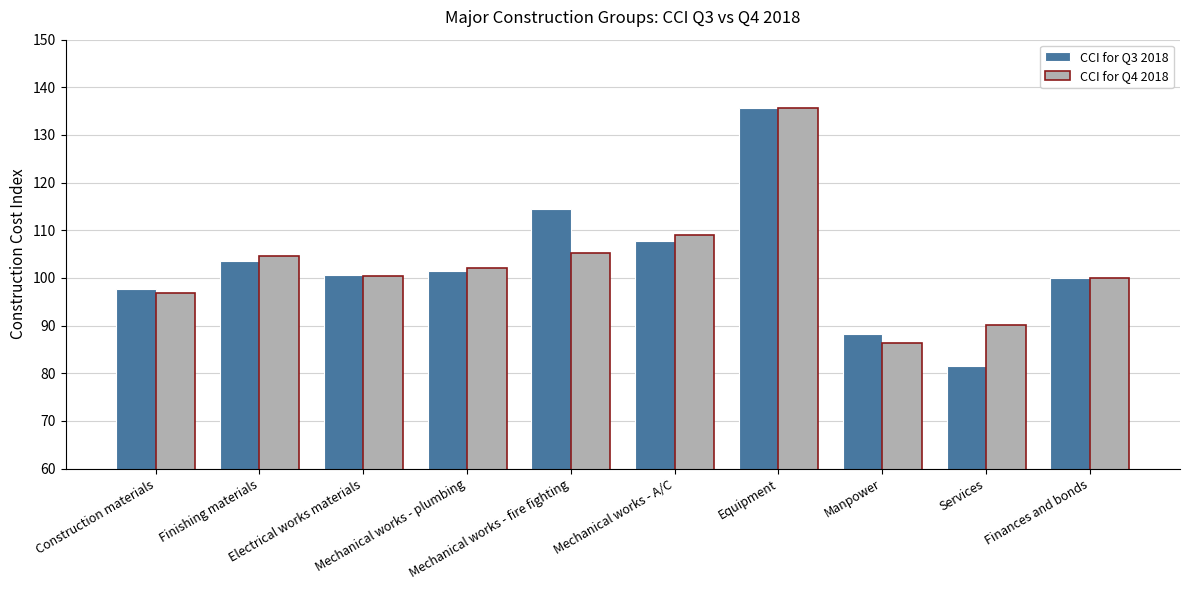

What is the sum of all CCI for Q4 2018 values?

1030.5